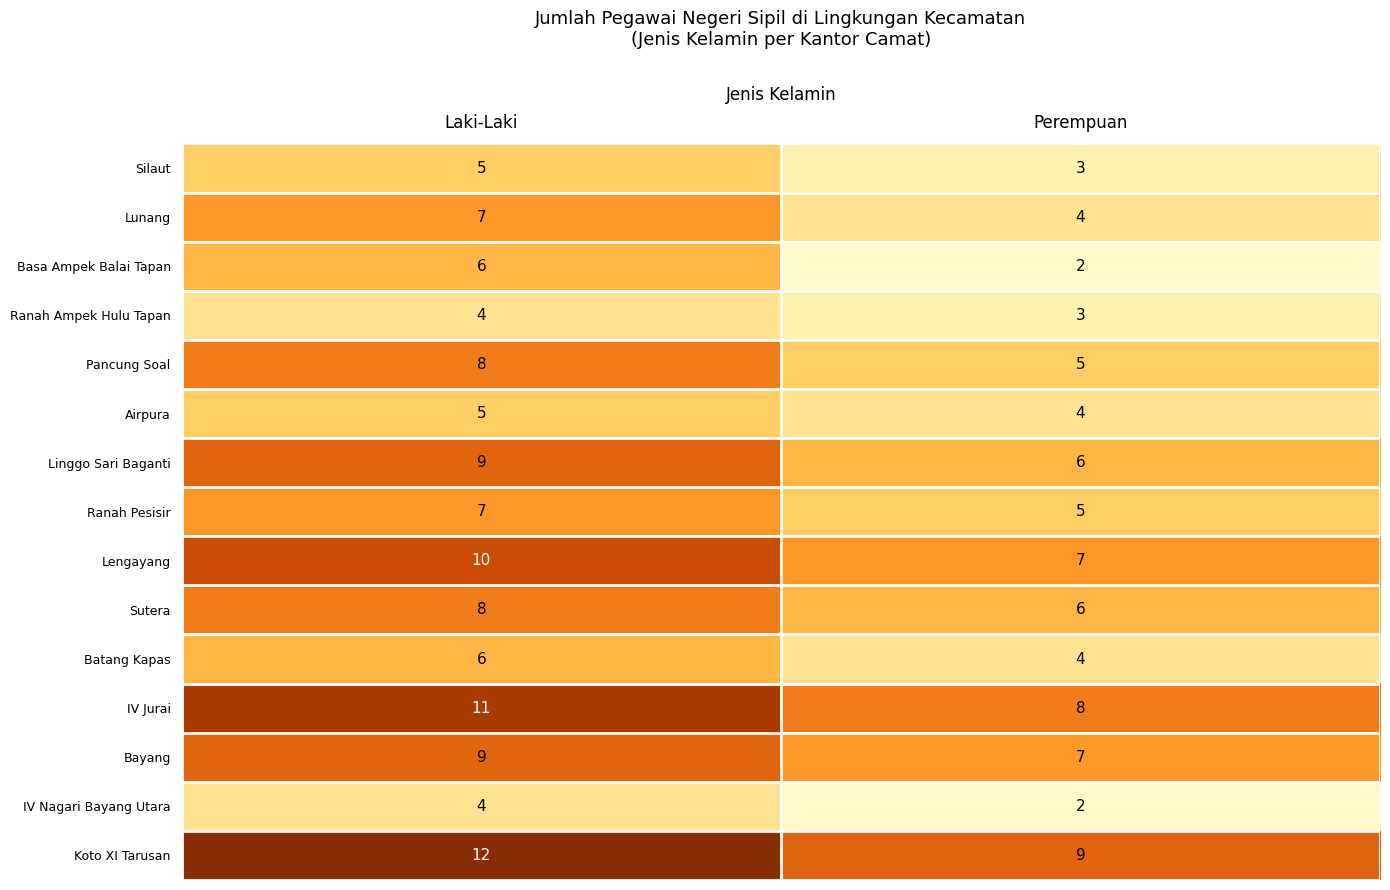

The Batang Kapas series shows 4 at Laki-Laki. True or false?

False